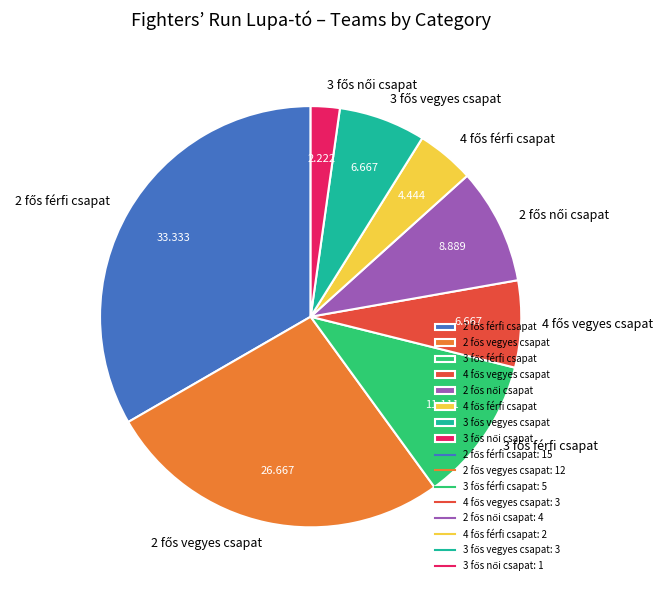

Count the number of slices in the pie.

8